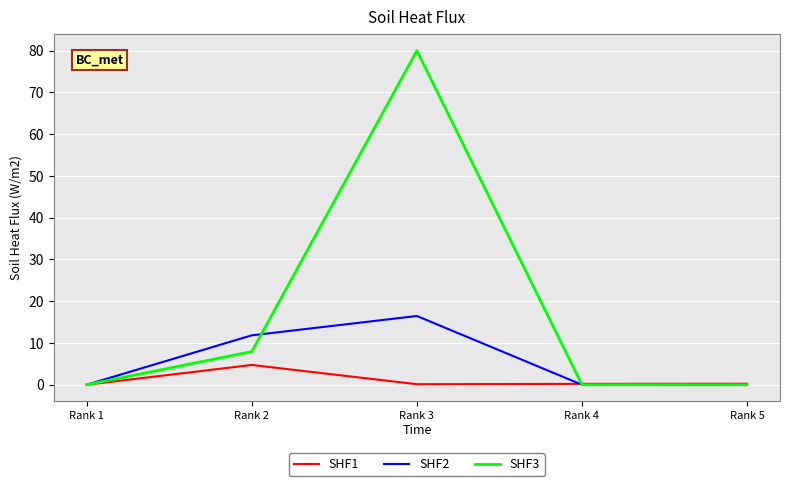

What is the total value across all series at Rank 2?

24.5